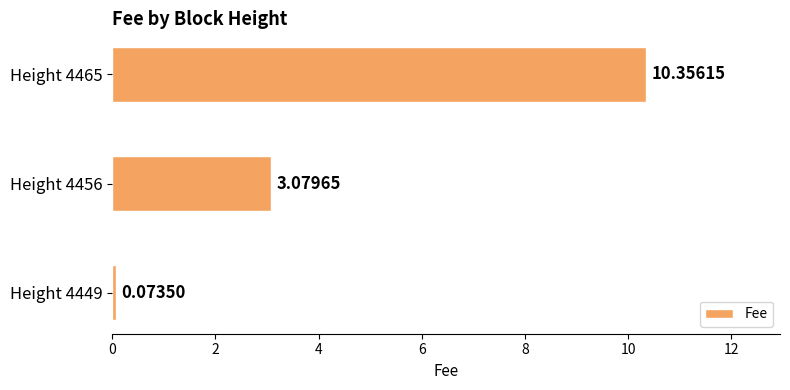

Rank the categories by value from lowest to highest.

Height 4449, Height 4456, Height 4465